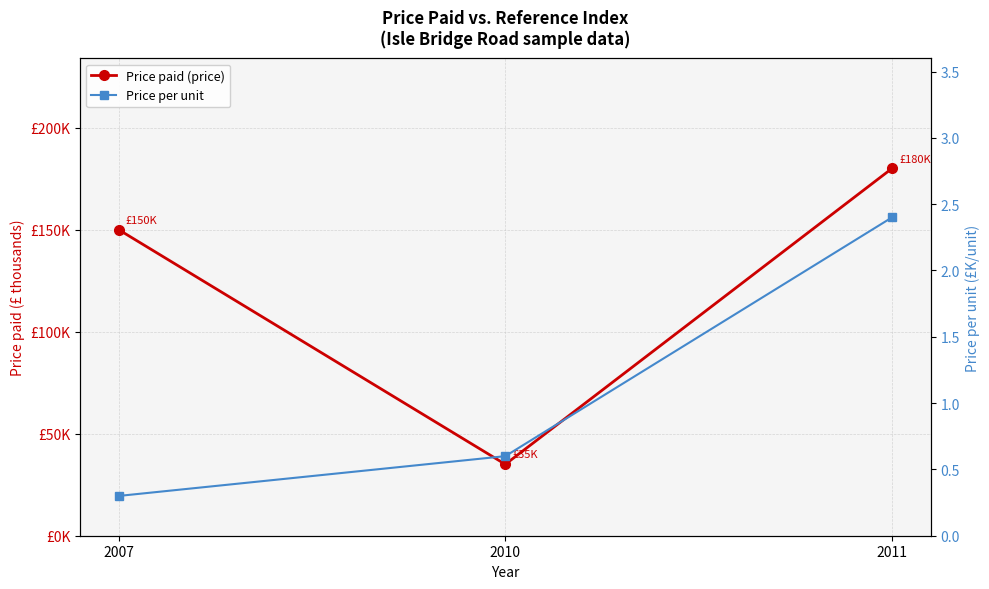

True or false: Price paid (price) has a value of 180.0 at 2011.

True